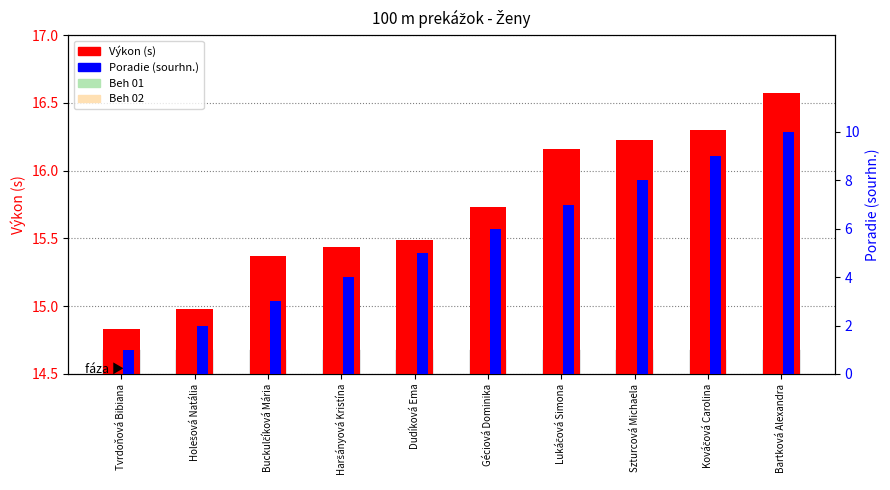

What is the minimum value shown in the chart?

1.0